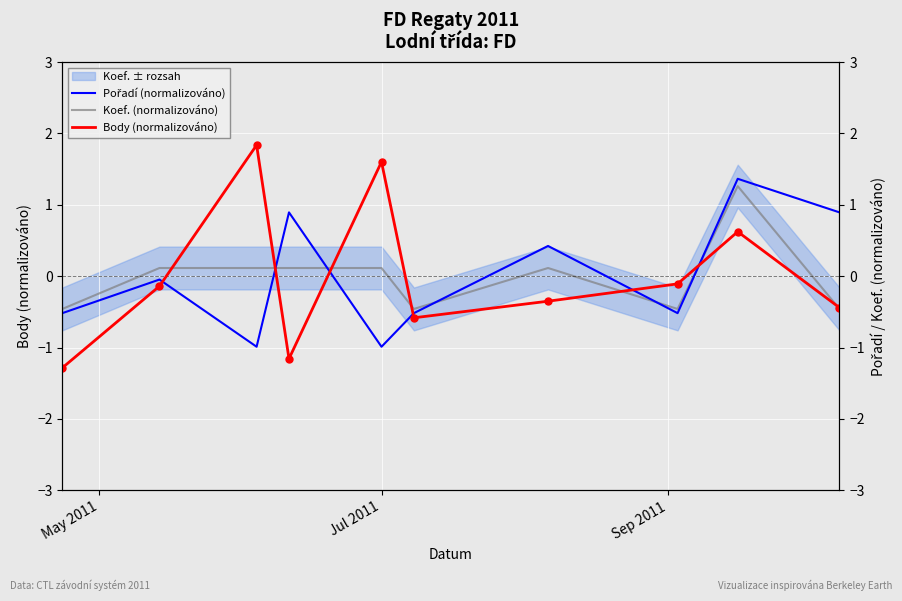

Which series has the largest Y range (max minus min)?

Body (normalizováno)